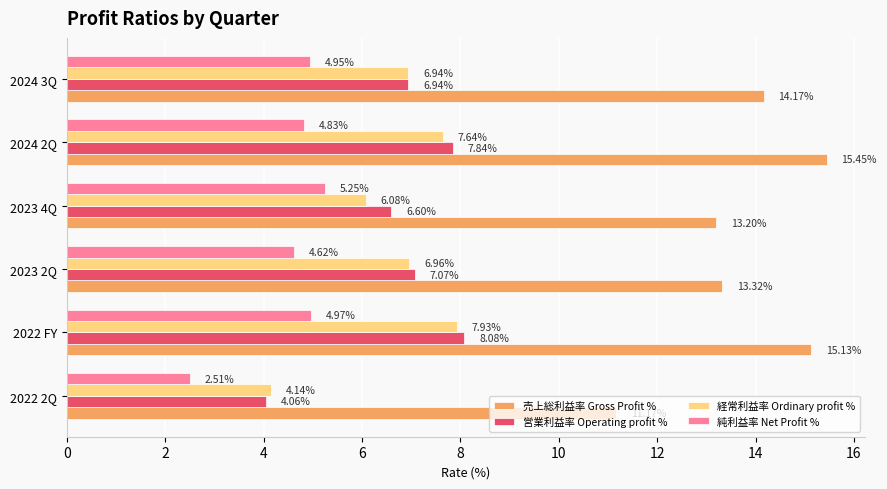

What is the difference between the maximum and second lowest values in the 営業利益率 Operating profit % series?

1.5